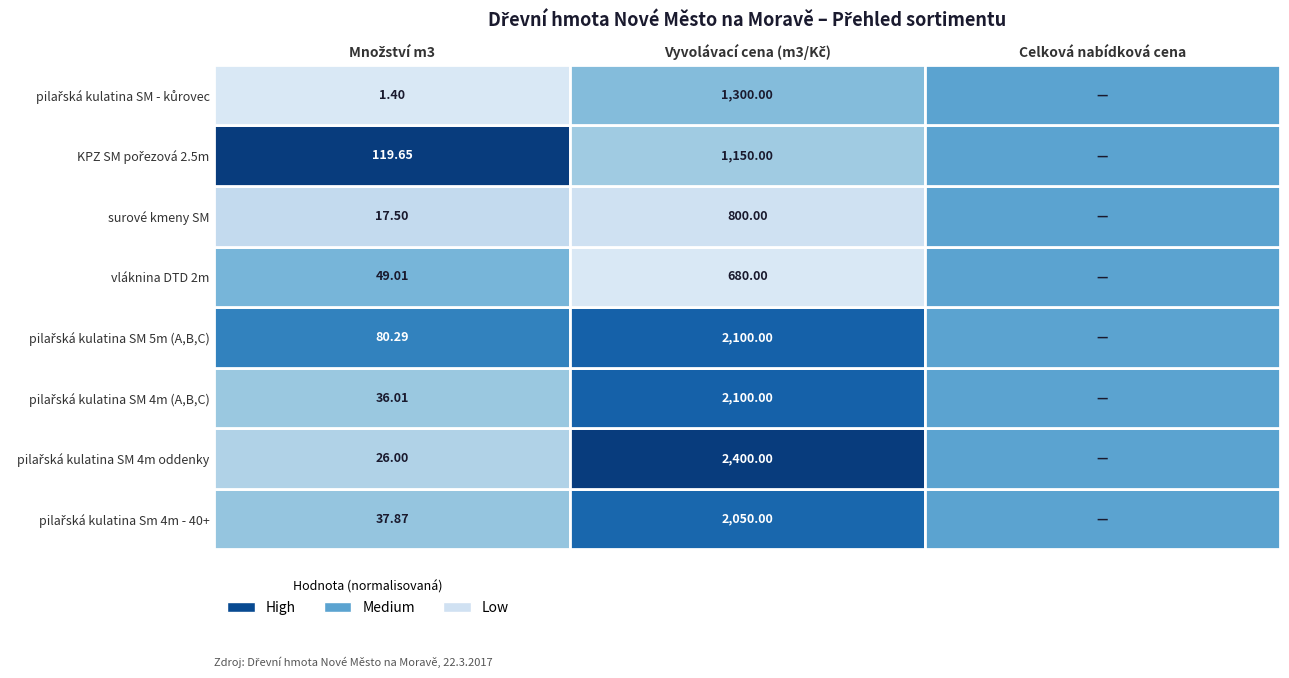

The pilařská kulatina SM - kůrovec series shows 793.0 at 2. True or false?

False